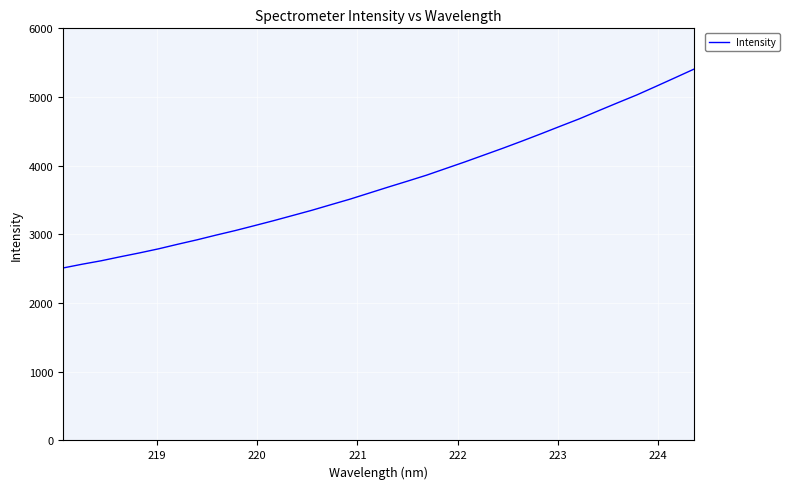

Reading left to right, list all the values displayed in this chart.

2510.6	2565.5	2616.0	2674.4	2730.5	2790.2	2856.6	2920.7	2989.6	3055.7	3127.0	3199.3	3274.8	3350.7	3432.3	3513.2	3601.2	3689.0	3774.8	3862.0	3958.5	4054.6	4154.9	4254.9	4359.0	4465.8	4575.2	4683.1	4800.4	4916.1	5030.0	5154.2	5279.9	5406.6